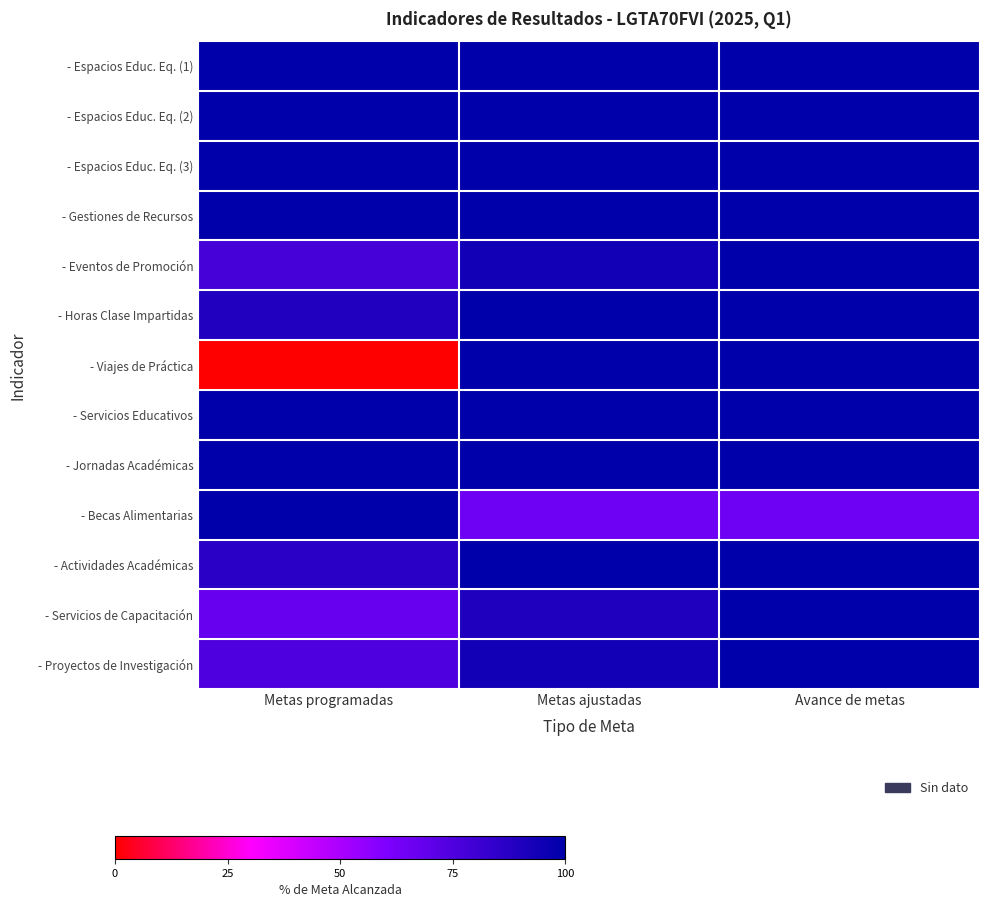

Which label corresponds to the largest value in the chart?

Metas programadas